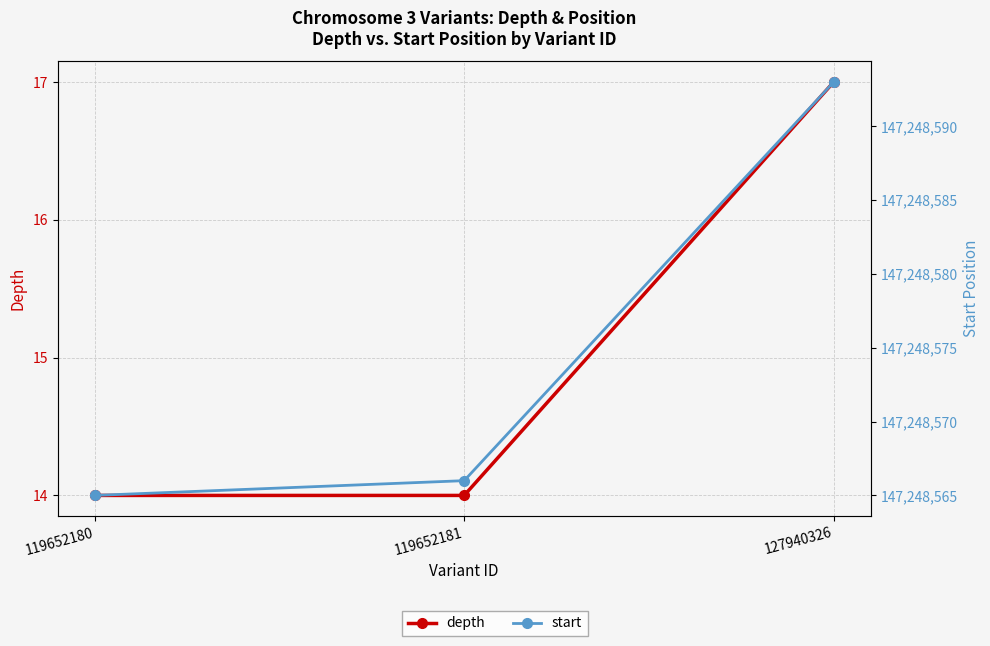

Reading left to right, transcribe all the data shown in this chart.

depth: 119652180=14	119652181=14	127940326=17
start: 119652180=147248565	119652181=147248566	127940326=147248593